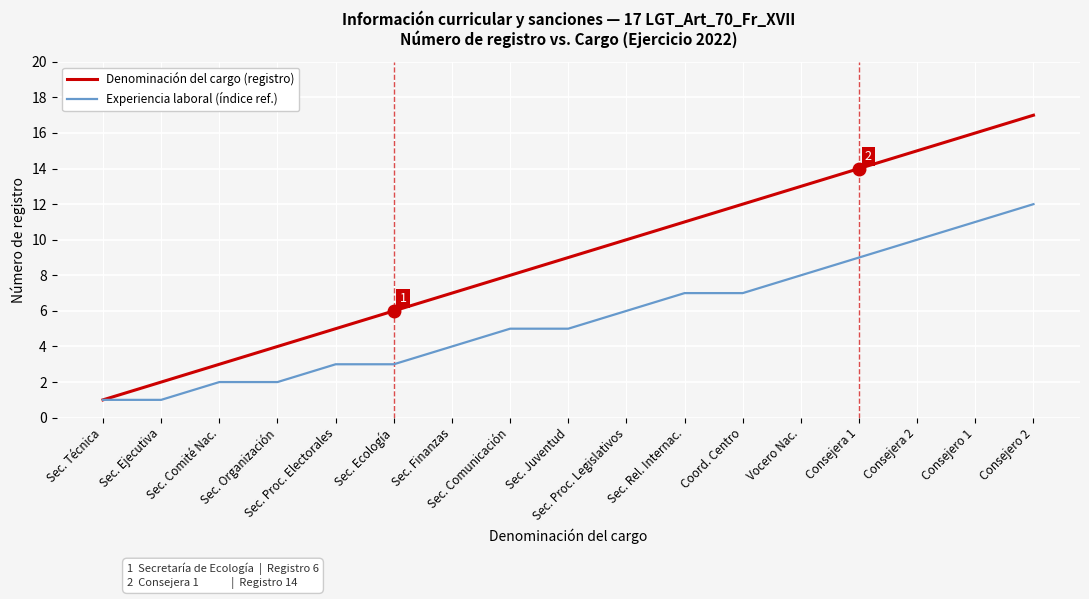

Which series has the largest total across all categories?

Denominación del cargo (registro)